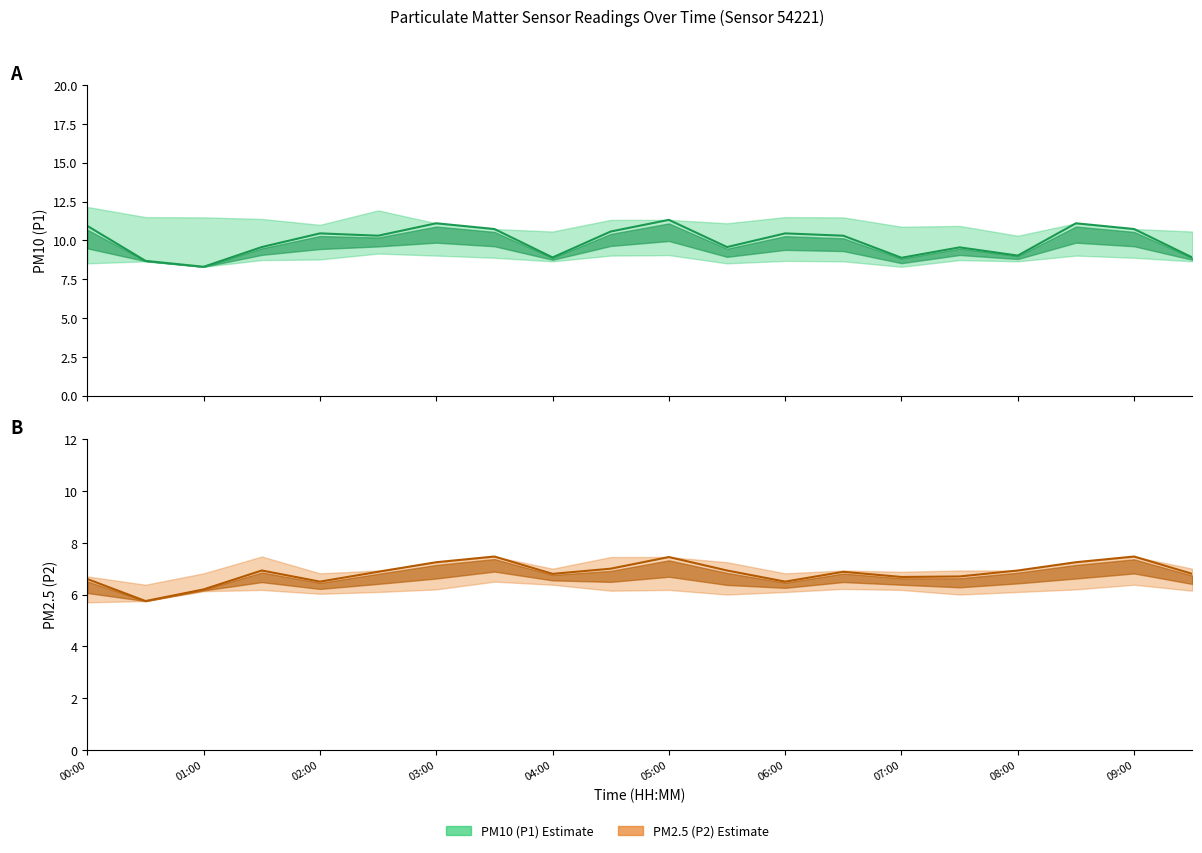

True or false: P1 has a value of 8.9 at 19.

True